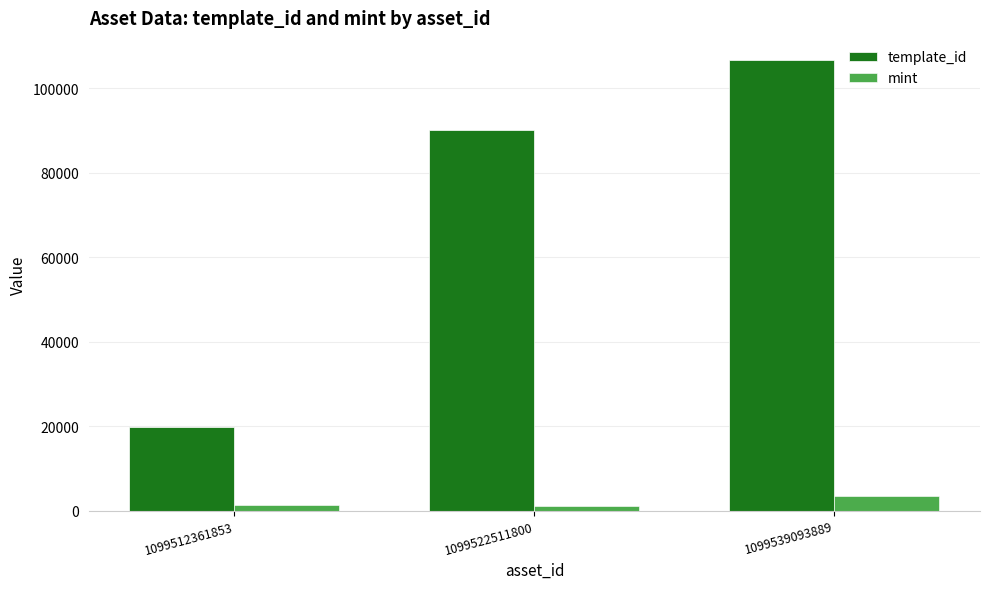

At how many categories does at least one series exceed 24604?

2